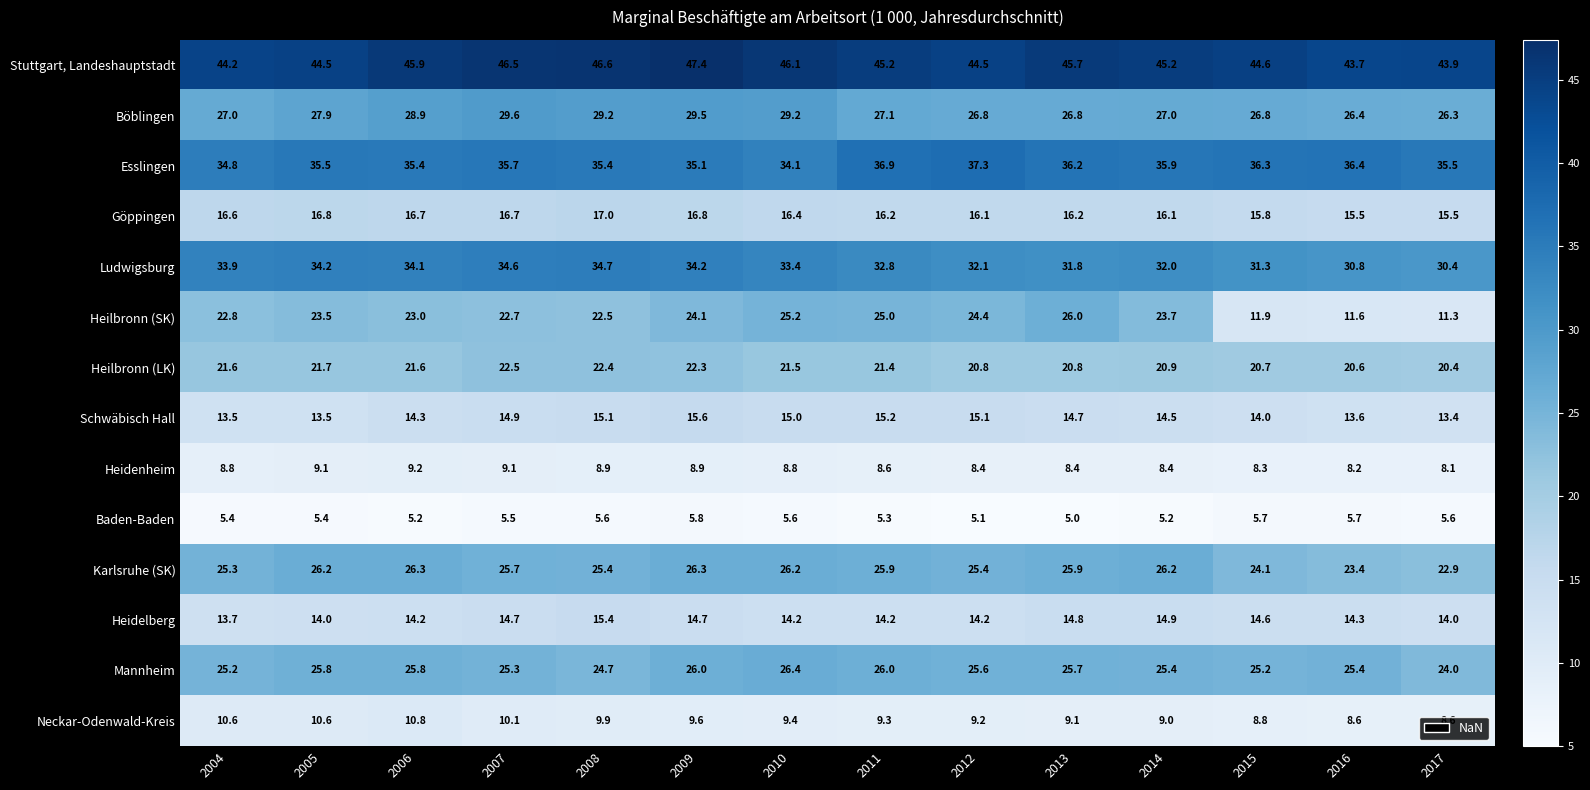

Rank the series by their maximum value, from lowest to highest.

Baden-Baden, Heidenheim, Neckar-Odenwald-Kreis, Heidelberg, Schwäbisch Hall, Göppingen, Heilbronn (LK), Heilbronn (SK), Karlsruhe (SK), Mannheim, Böblingen, Ludwigsburg, Esslingen, Stuttgart, Landeshauptstadt